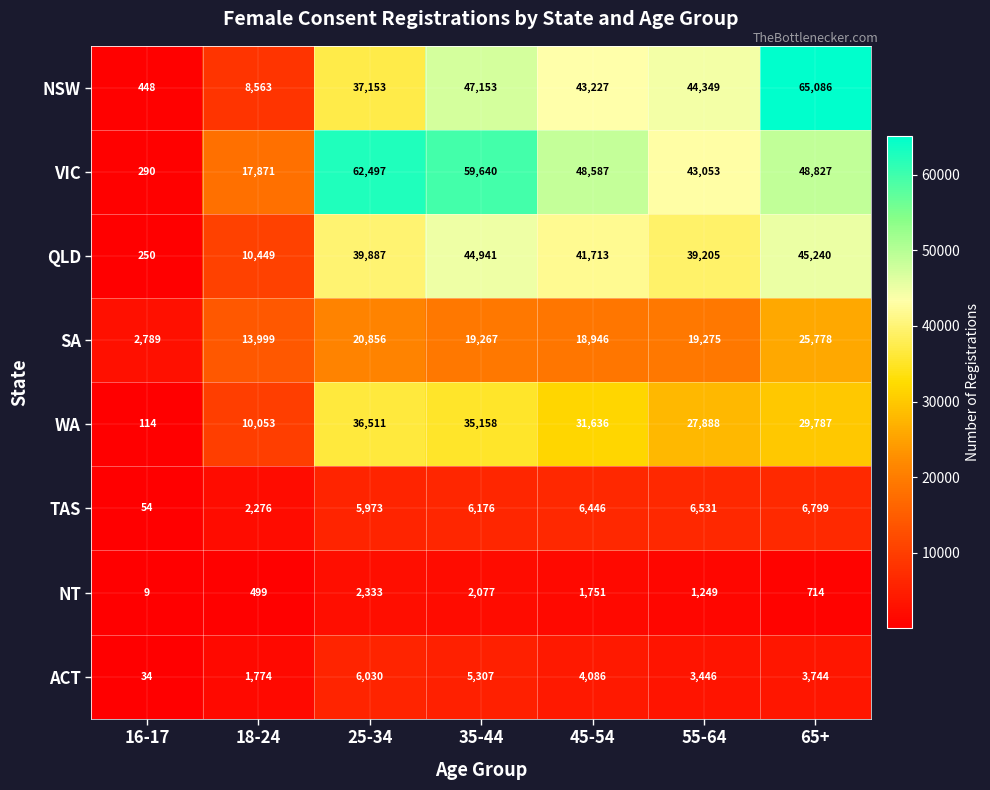

Which series has the widest spread of values?

NSW